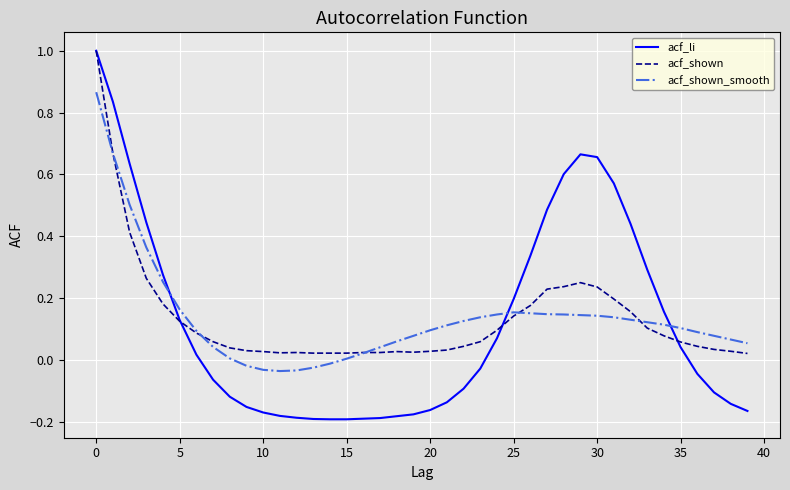

What is the sum of all acf_shown values?

5.4